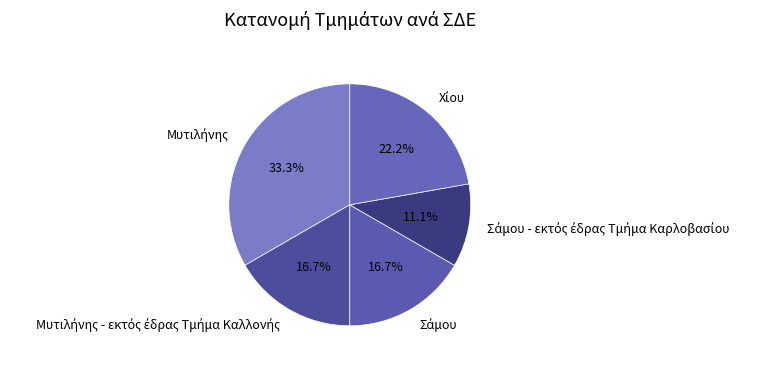

Count the number of slices in the pie.

5